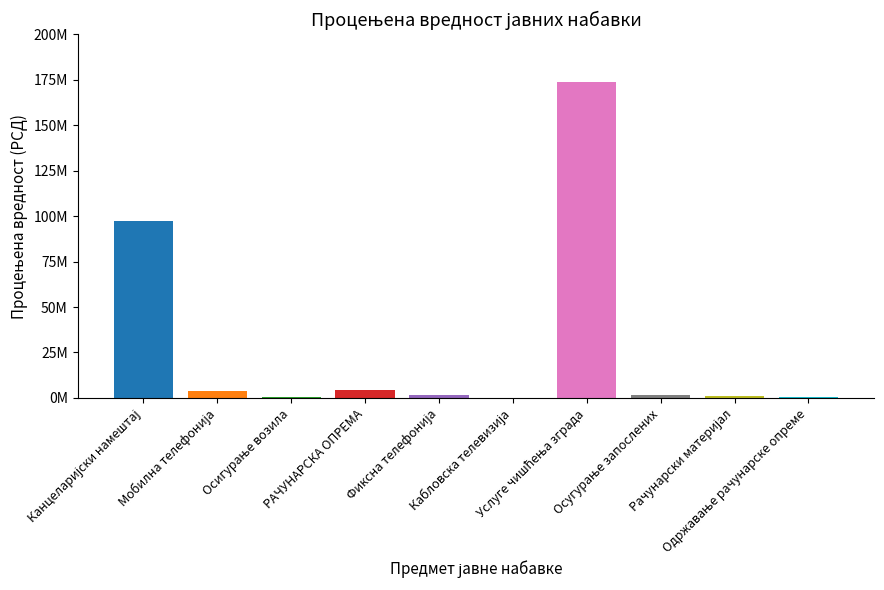

Is it true that the value at Услуге чишћења зграда is 174000000?

True